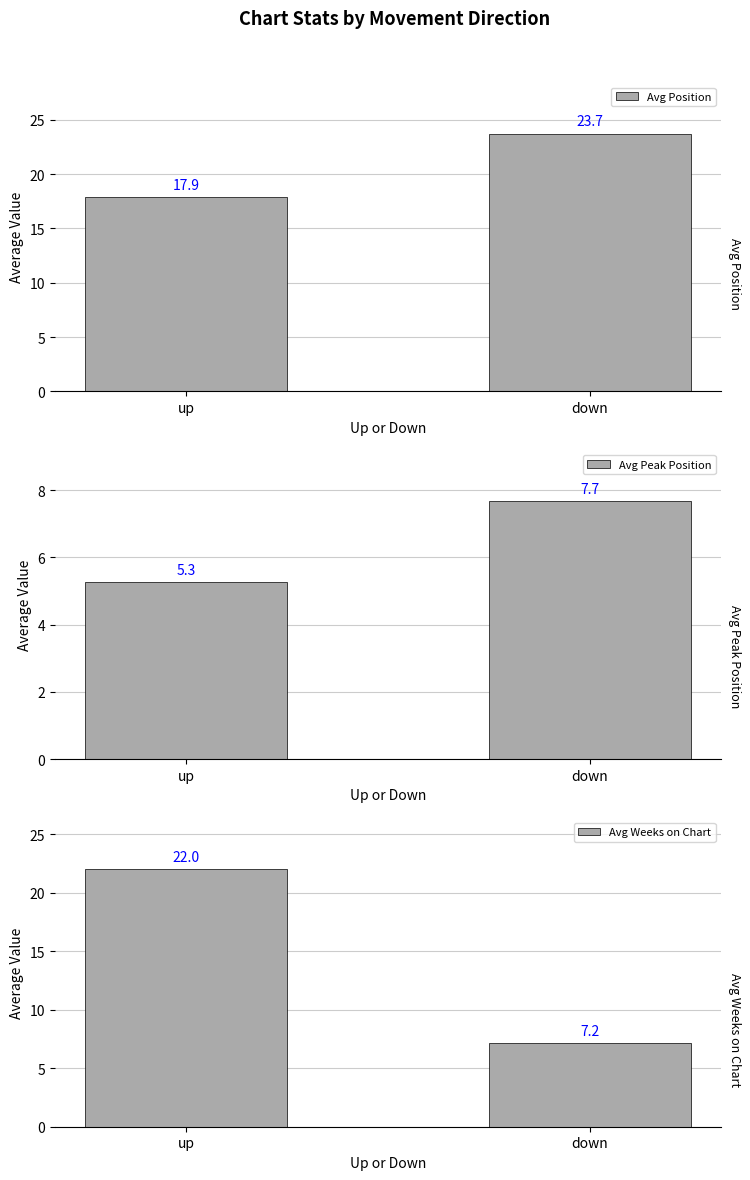

The value of Avg Peak Position at up is 2.8. True or false?

False